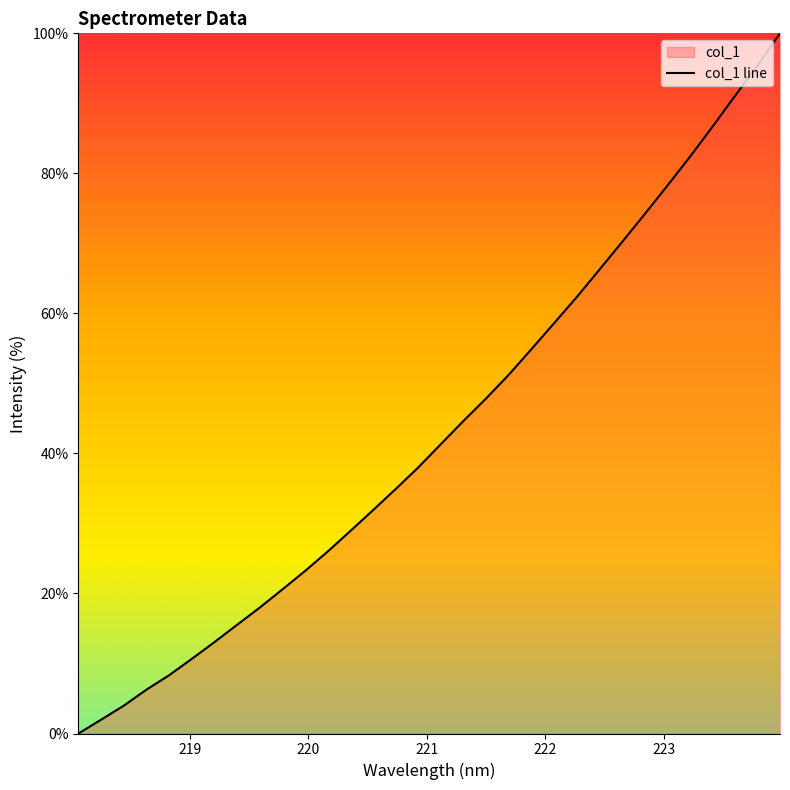

How many values are above zero?

31